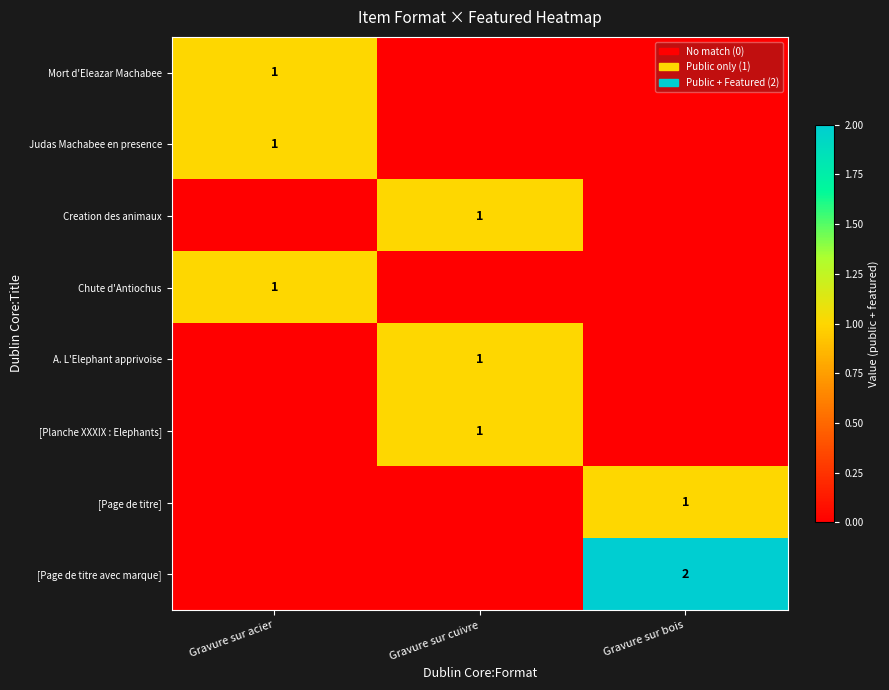

Is it true that [Page de titre avec marque] equals 2 at Gravure sur bois?

True